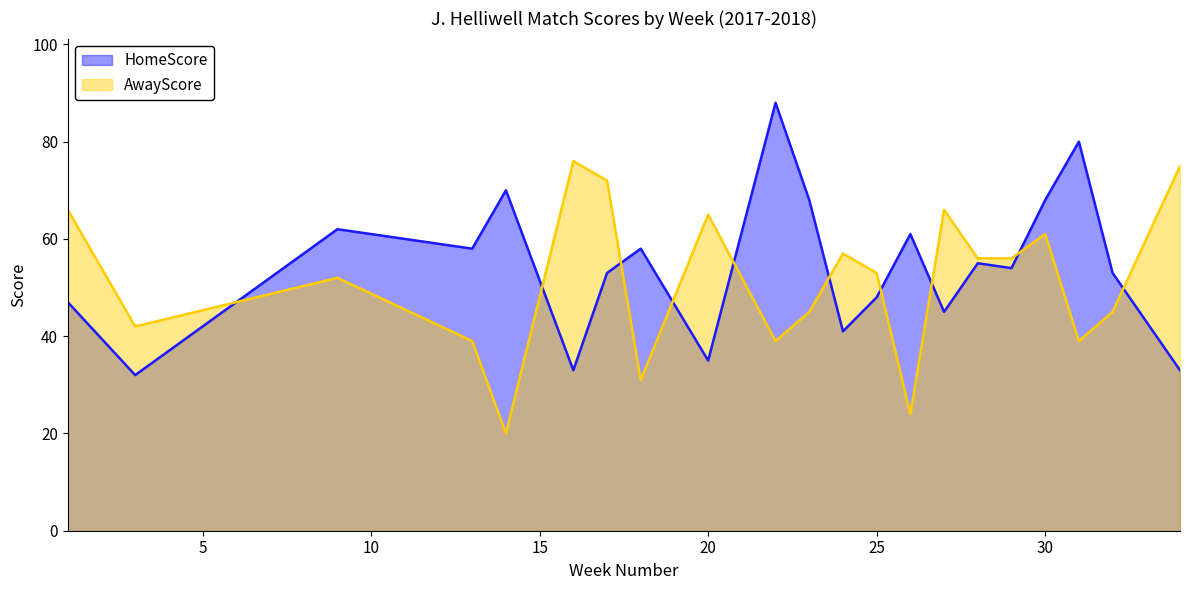

The value of AwayScore at 9 is 36. True or false?

False